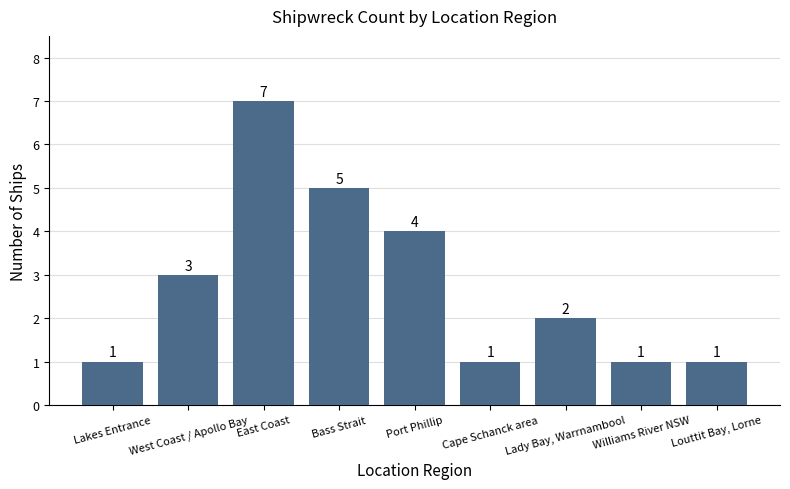

What value does the data have at Port Phillip?

4